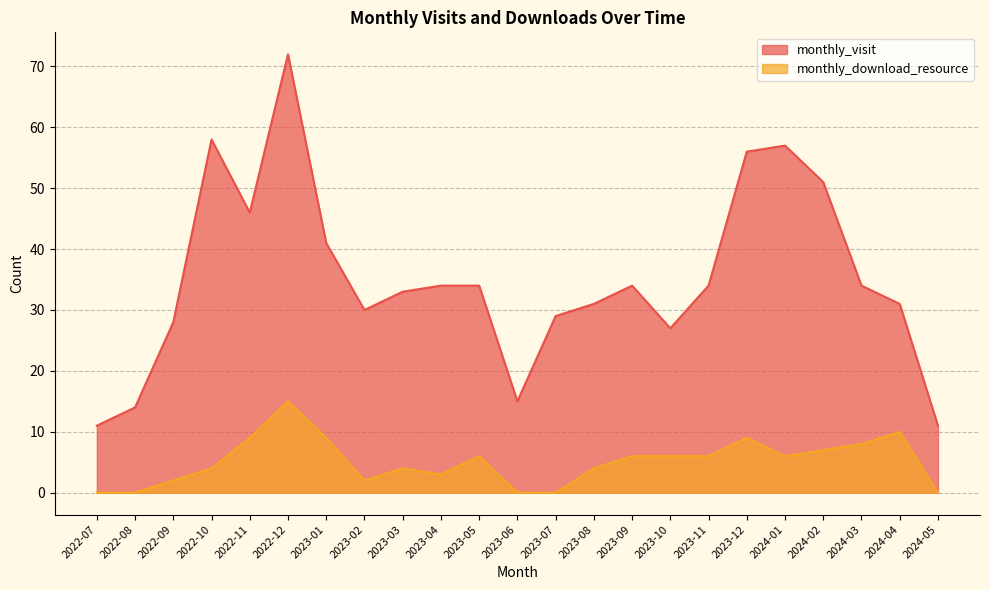

Which series has the widest spread of values?

monthly_visit